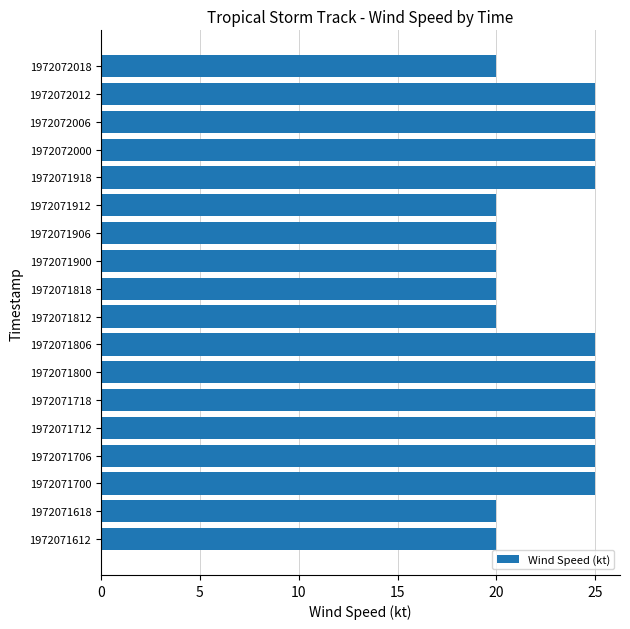

What is the difference between the maximum and minimum values?

5